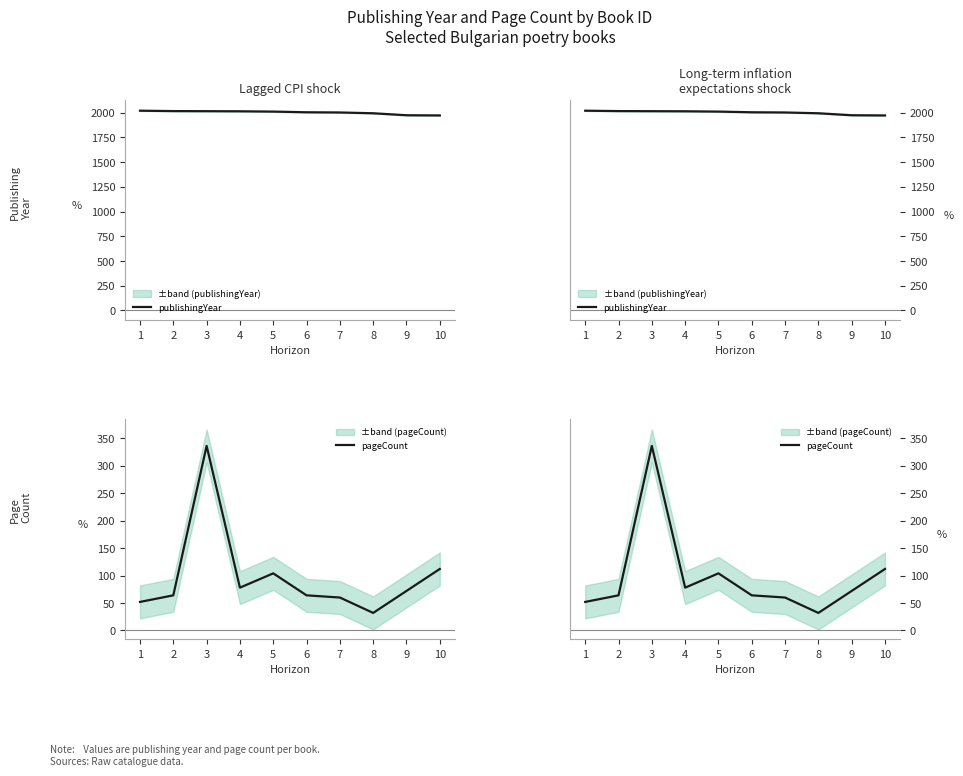

What is the total value across all series at 4?

2092